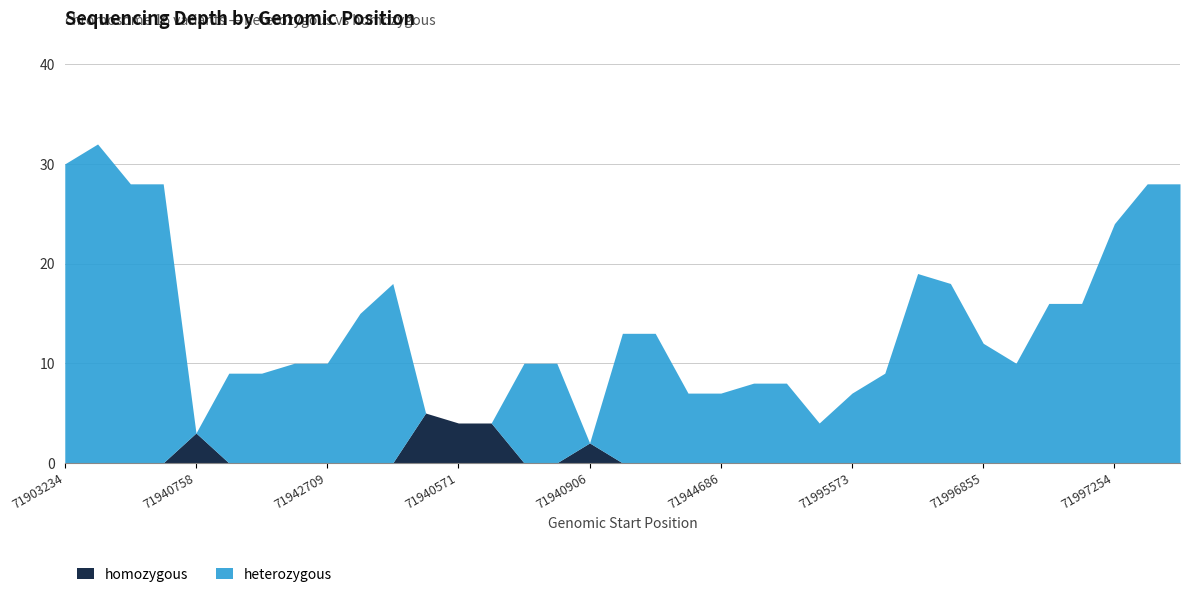

Which series ends up on top after the final intersection of heterozygous depth and homozygous depth?

heterozygous depth